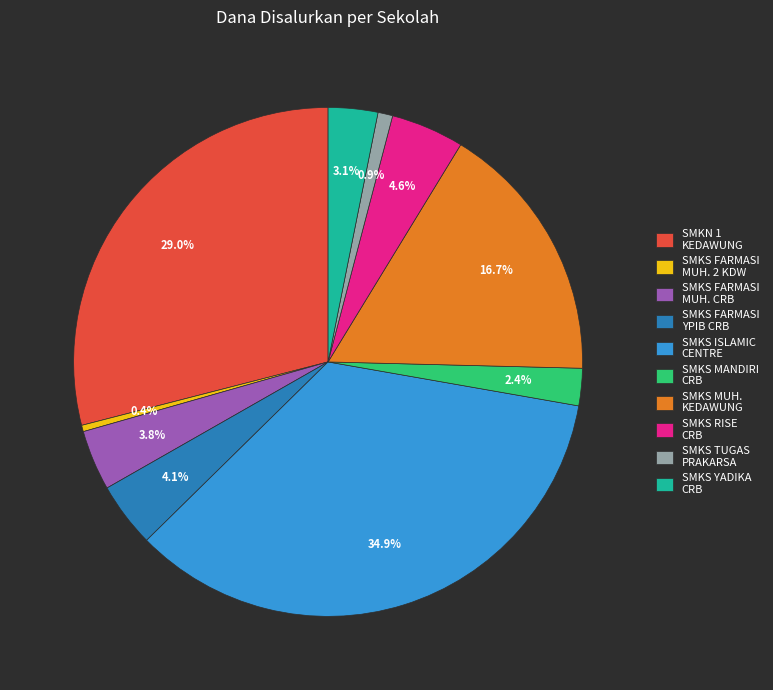

Which slice is the largest?

SMKS ISLAMIC CENTRE